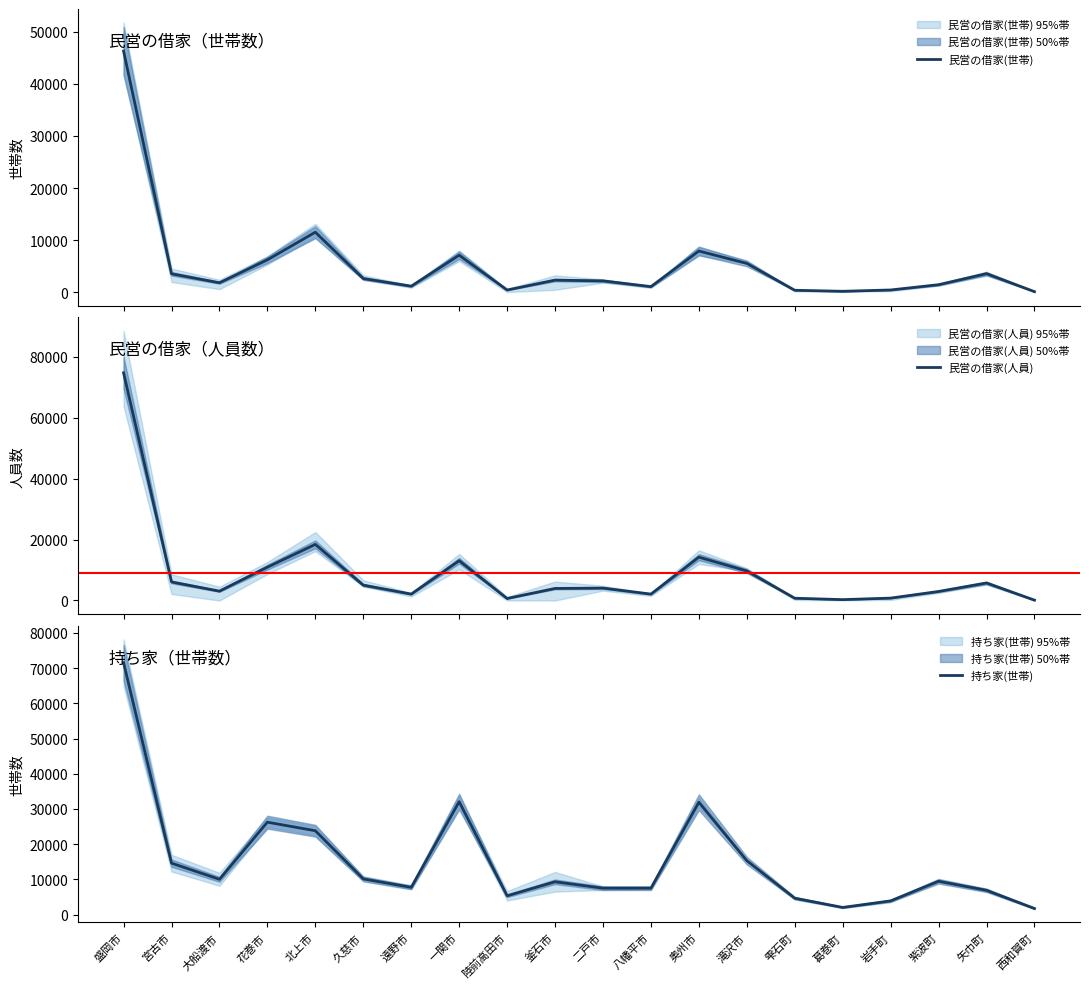

The 持ち家(世帯) series shows 13171 at 大船渡市. True or false?

False